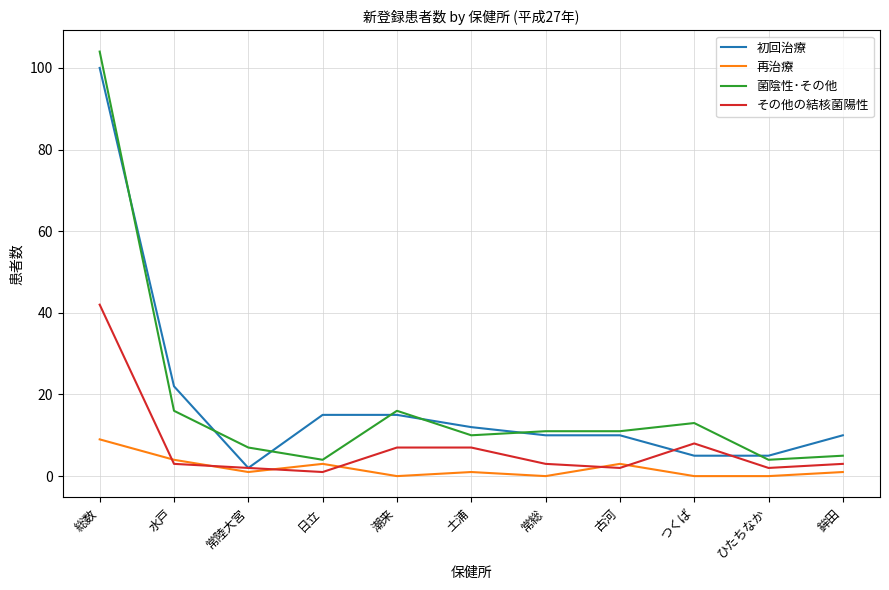

Count the 再治療 values in the range 0 to 3.

9